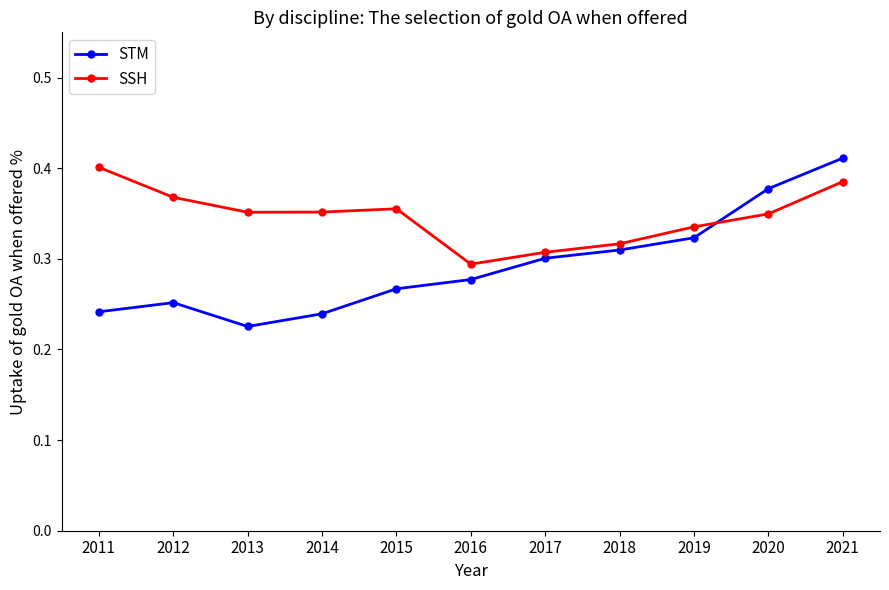

What are all the series names shown in the legend?

STM, SSH